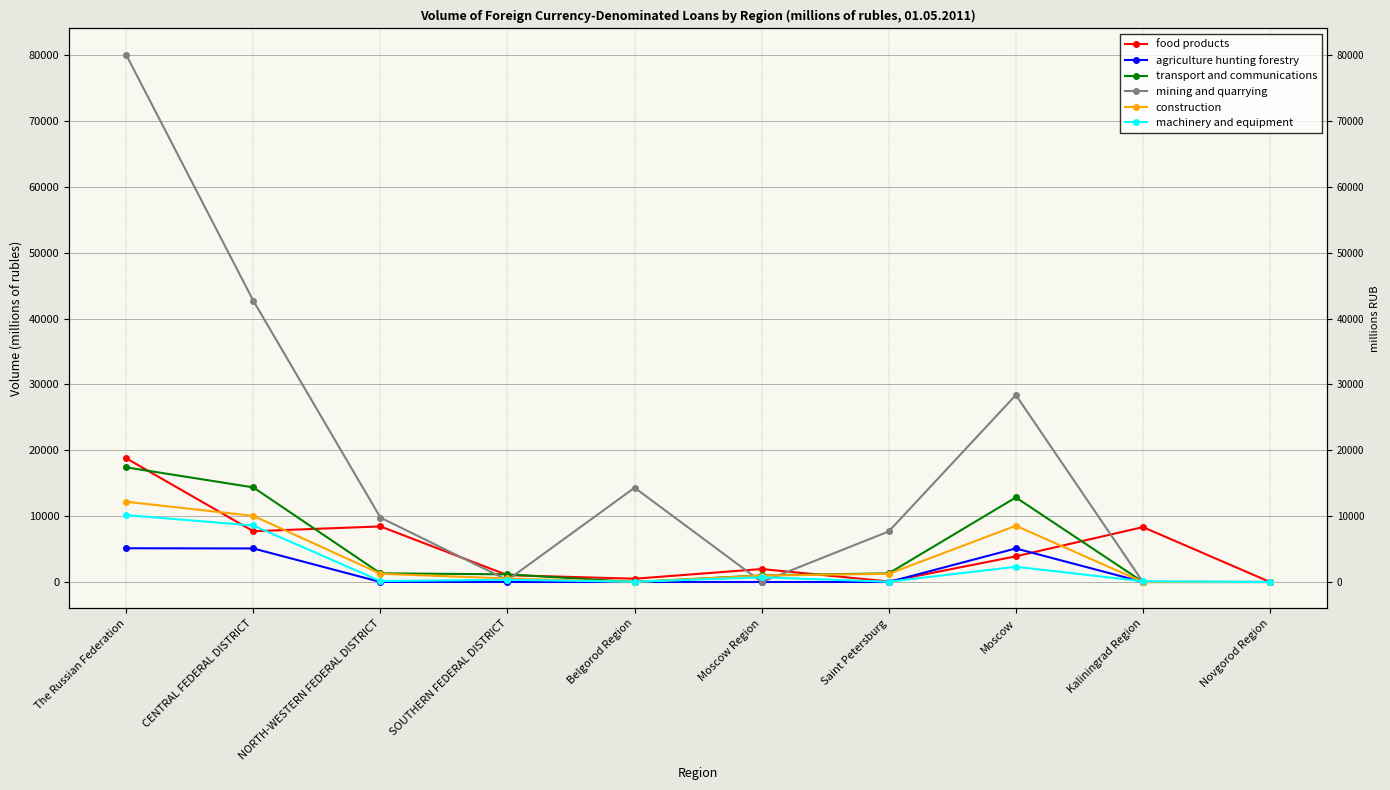

Reading right to left, what are all the values shown in this chart?

food products: 0	8337	3899	75	1968	497	1039	8440	7712	18786
agriculture hunting forestry: 0	0	5093	0	0	0	0	6	5093	5125
transport and communications: 0	2	12841	1315	1000	0	1163	1318	14367	17413
mining and quarrying: 0	0	28395	7679	0	14319	289	9786	42714	80055
construction: 0	2	8541	1247	976	0	534	1250	10042	12189
machinery and equipment: 0	103	2313	41	709	41	338	144	8581	10158